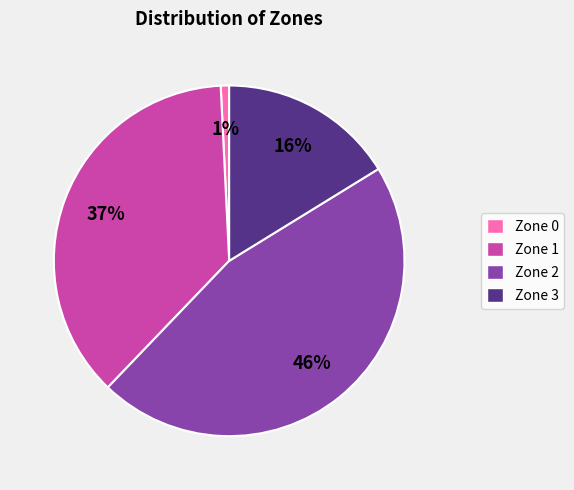

Rank the categories by value from lowest to highest.

Zone 0, Zone 3, Zone 1, Zone 2